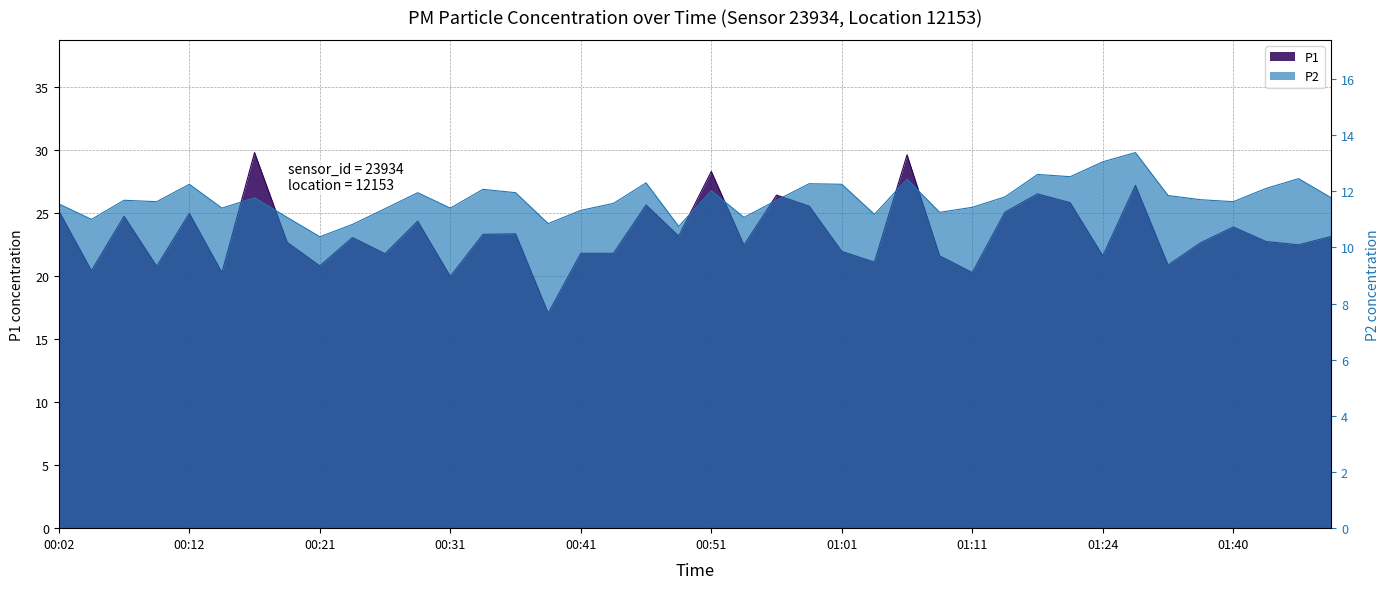

Which series has the largest total across all categories?

P1